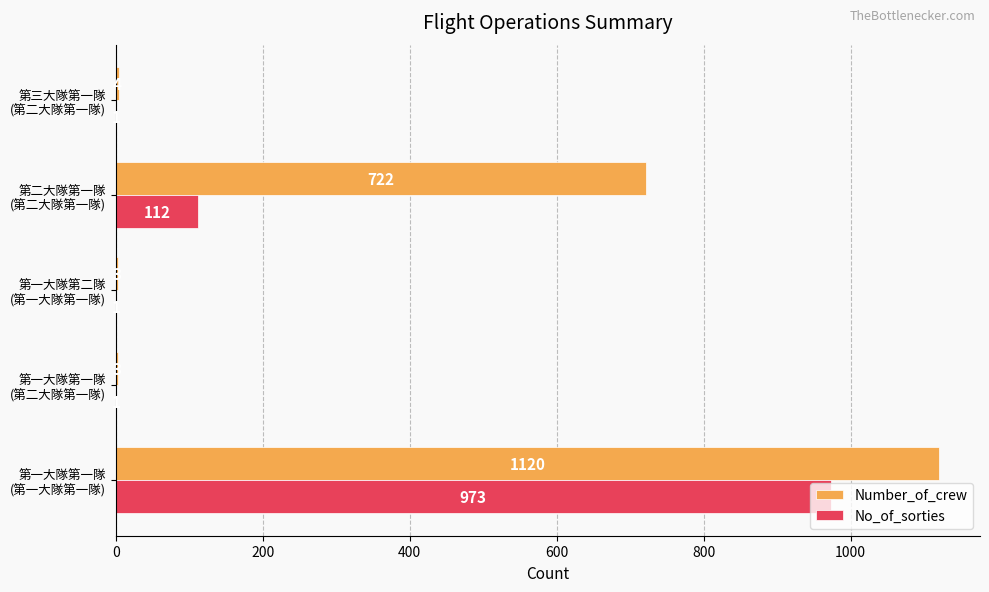

How many No_of_sorties values are between 1 and 112?

4